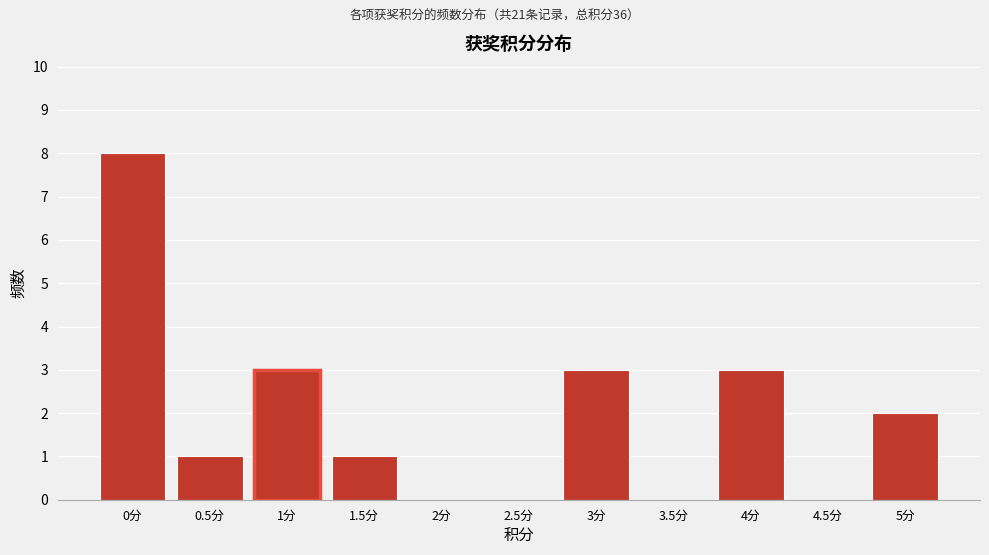

Reading left to right, transcribe all the data shown in this chart.

0分=8	0.5分=1	1分=3	1.5分=1	2分=0	2.5分=0	3分=3	3.5分=0	4分=3	4.5分=0	5分=2